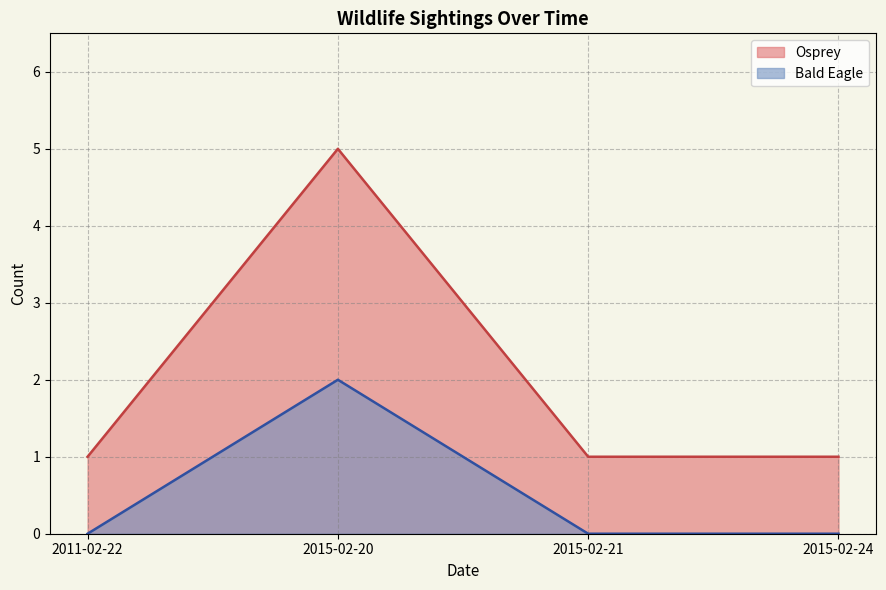

True or false: Sightings and Count cross at least once.

False